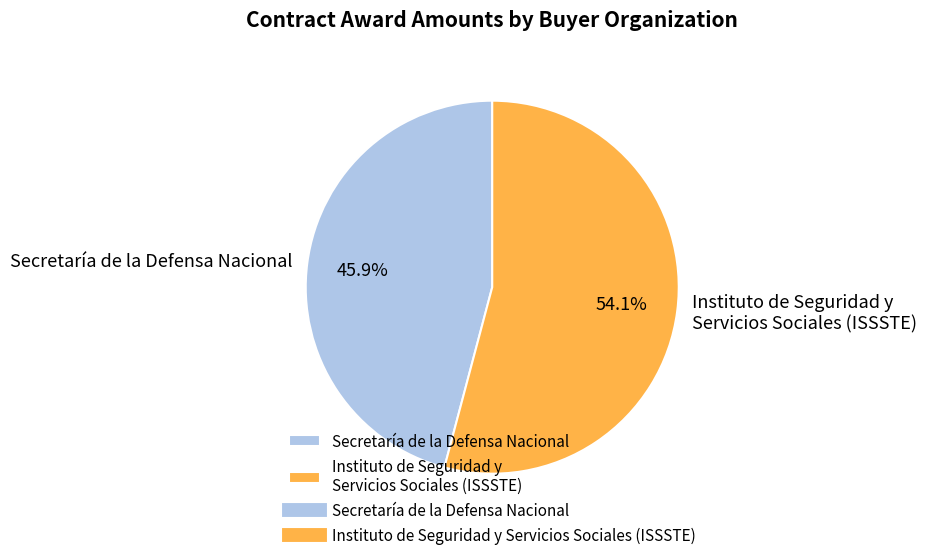

Does any single category account for the majority?

Yes